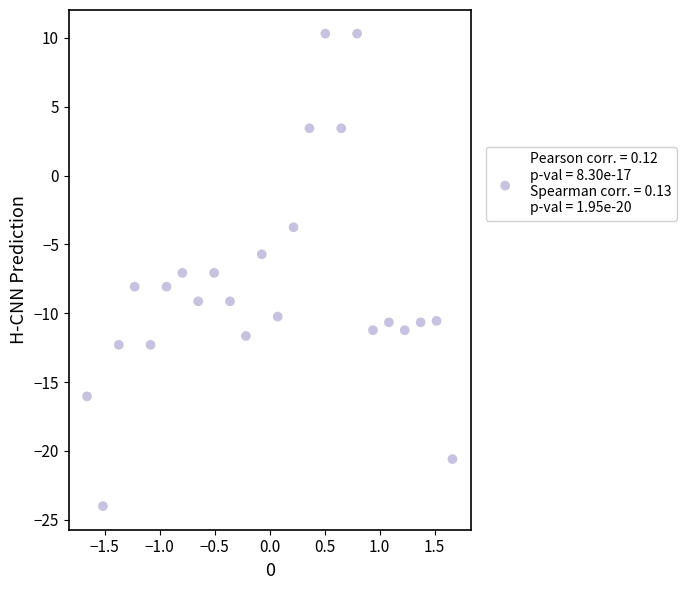

What is the range of X values (max minus min)?

3.3